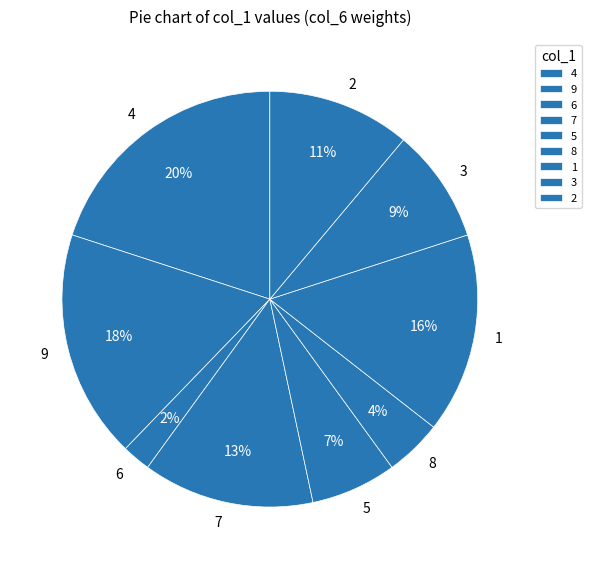

What is the smallest slice in the pie chart?

6